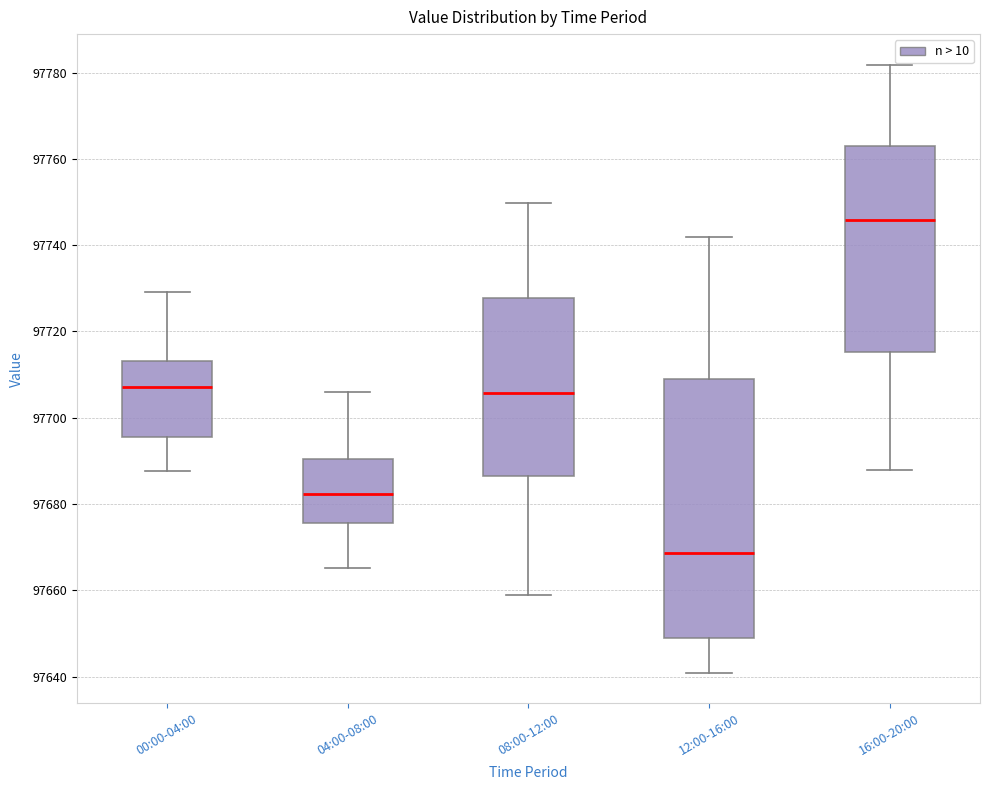

Reading left to right, transcribe this box plot: for each box, give where its median line is, the range the box spans, and where its two whiskers end, as read against the y-axis. The values are not printed on the chart, so give them approximately, as read against the axis.

00:00-04:00: median 97708, box 97696 to 97714, whiskers 97688 to 97730
04:00-08:00: median 97682, box 97676 to 97690, whiskers 97666 to 97706
08:00-12:00: median 97706, box 97686 to 97728, whiskers 97658 to 97750
12:00-16:00: median 97668, box 97648 to 97710, whiskers 97640 to 97742
16:00-20:00: median 97746, box 97716 to 97762, whiskers 97688 to 97782